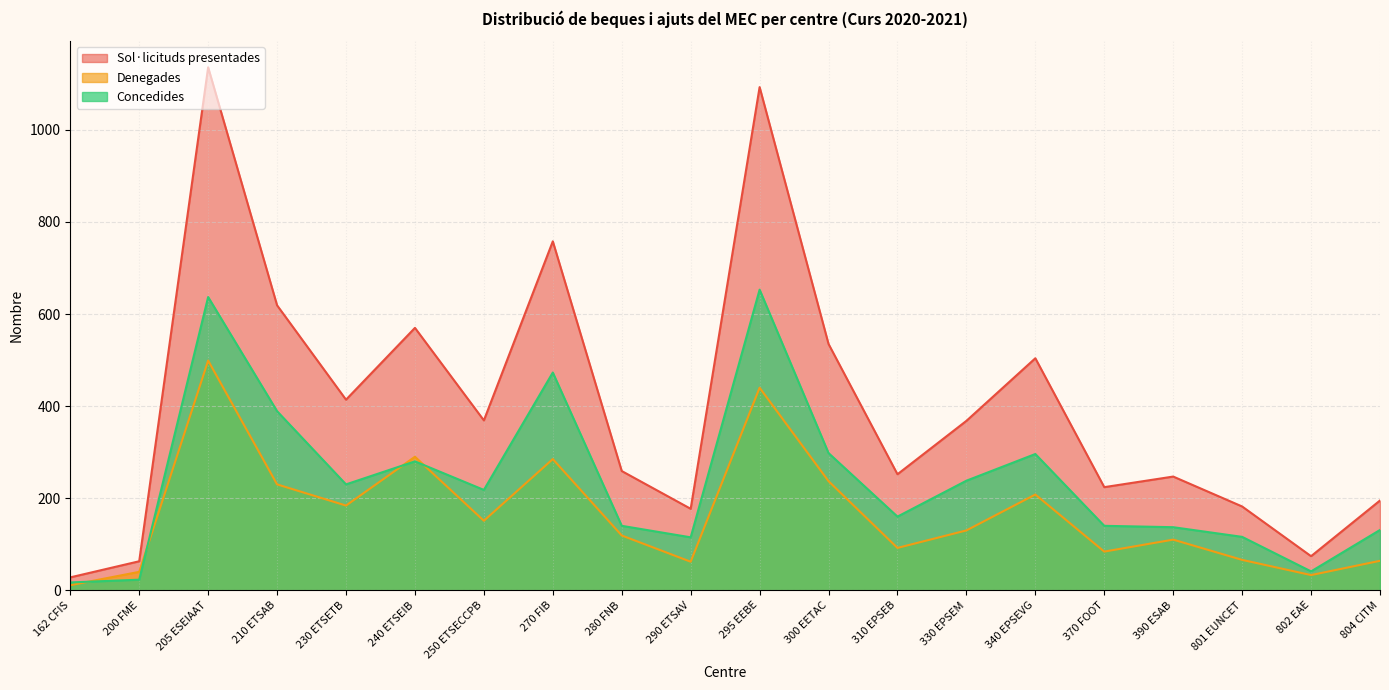

The value of Denegades at 162 CFIS is 6. True or false?

False